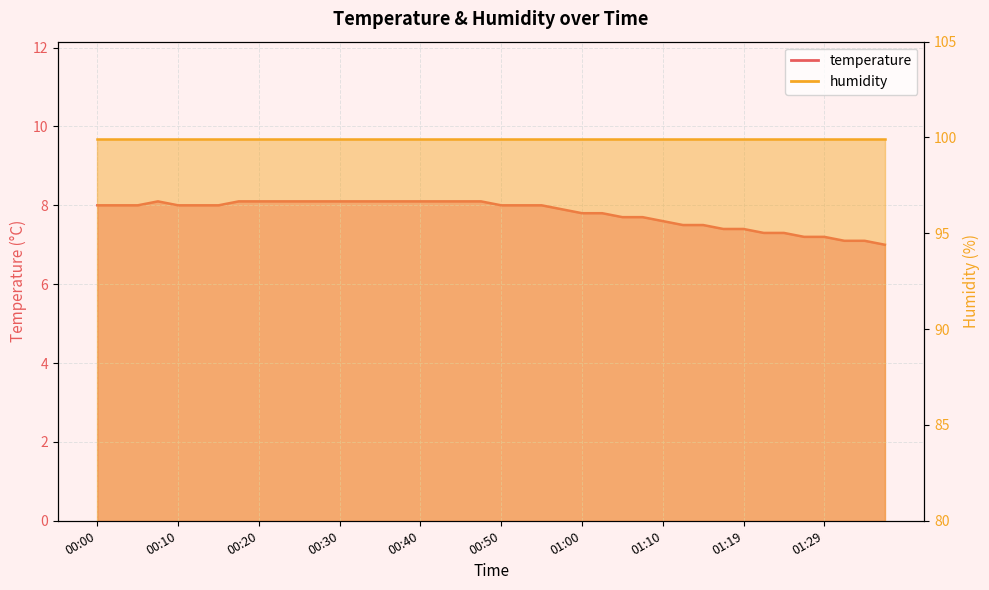

Which label corresponds to the smallest value in the chart?

01:36